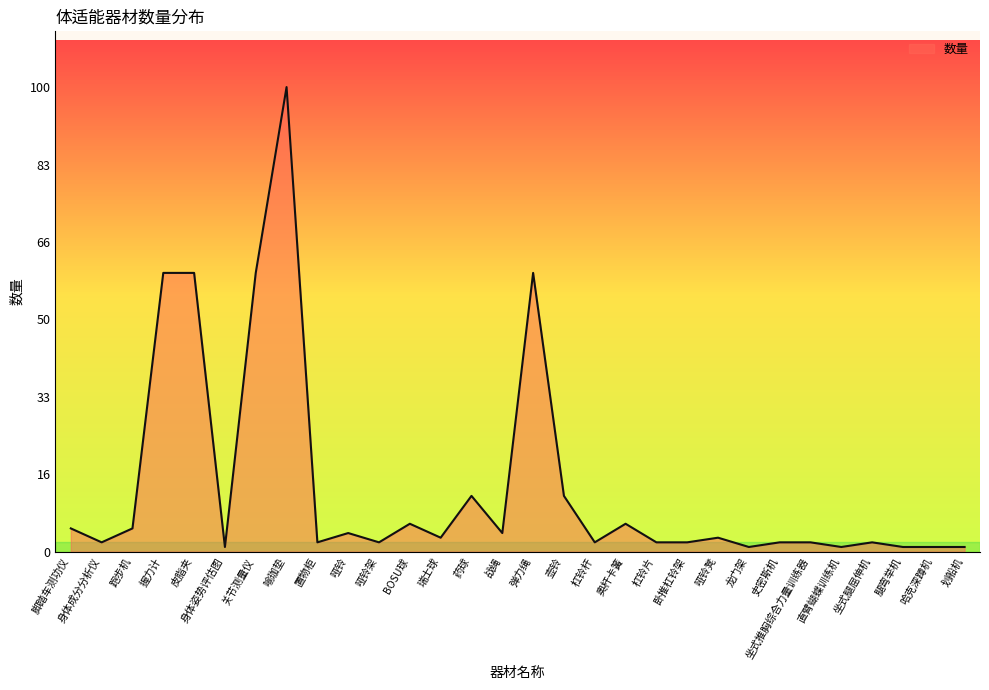

What is the difference between the values at 喻珈垫 and 握力计?

40